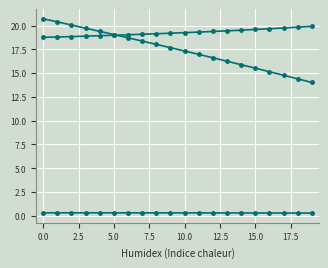

How many distinct data groups are displayed?

3